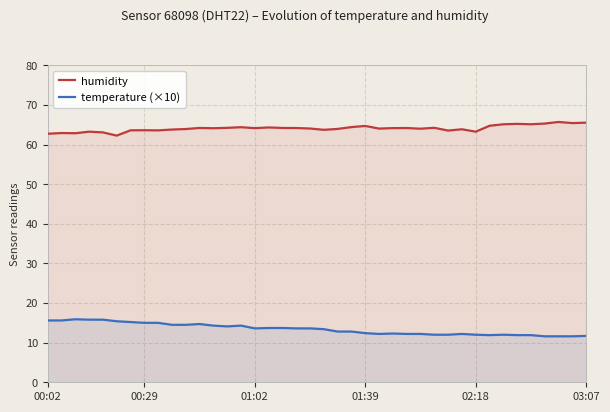

How many categories are shown in the chart?

40